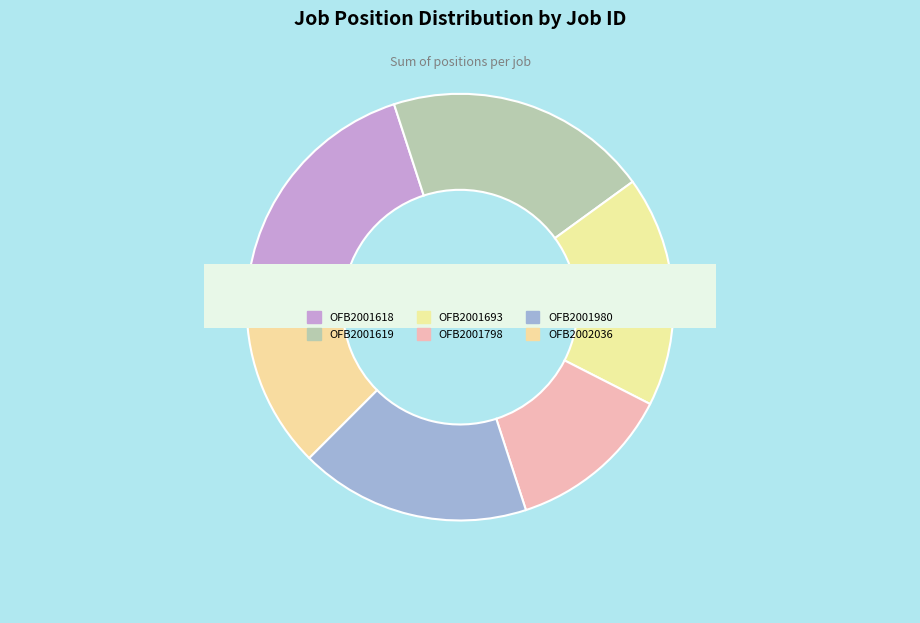

Is there any slice that represents more than half of the pie?

No